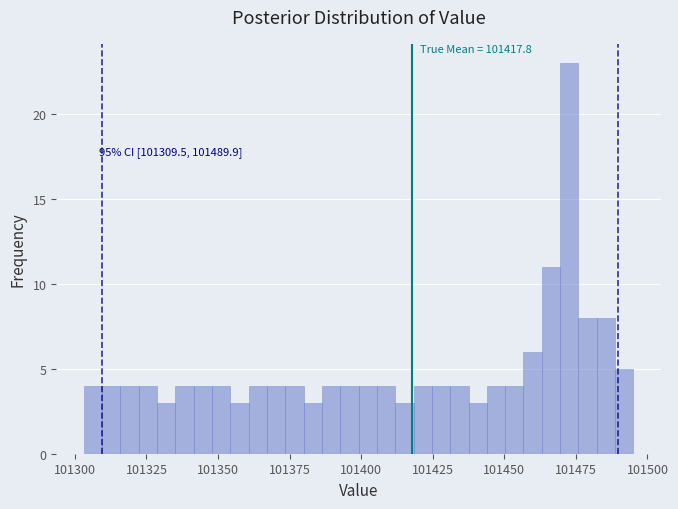

Around what value on the x-axis is the tallest bar? Give the approximate position of its centre, as read against the axis.

101475